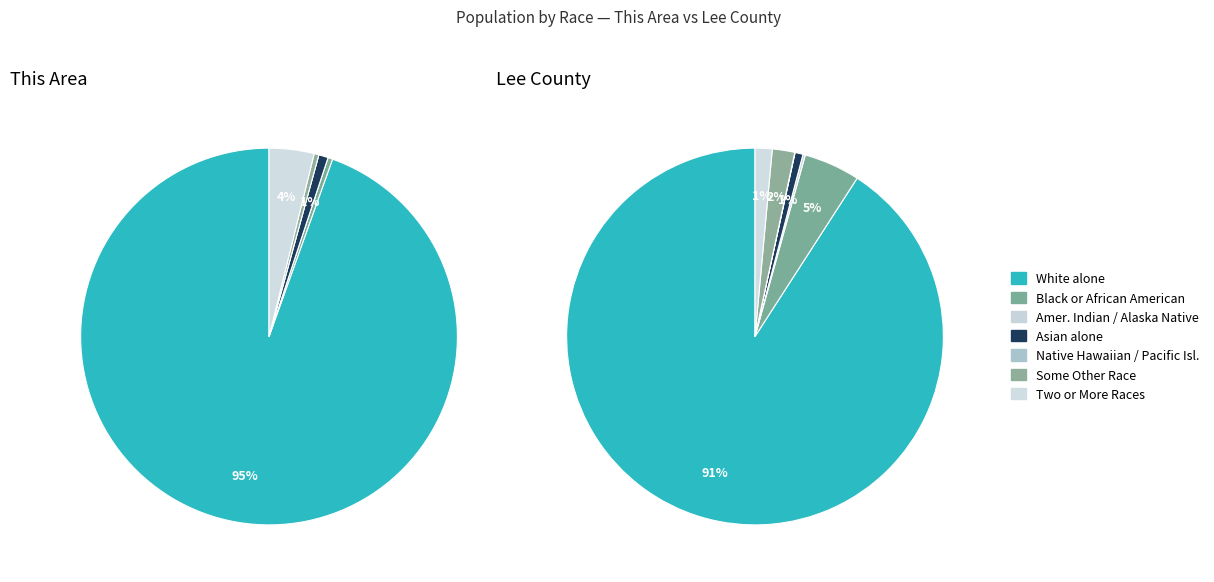

True or false: Black or African American alone accounts for 5% of the total.

False